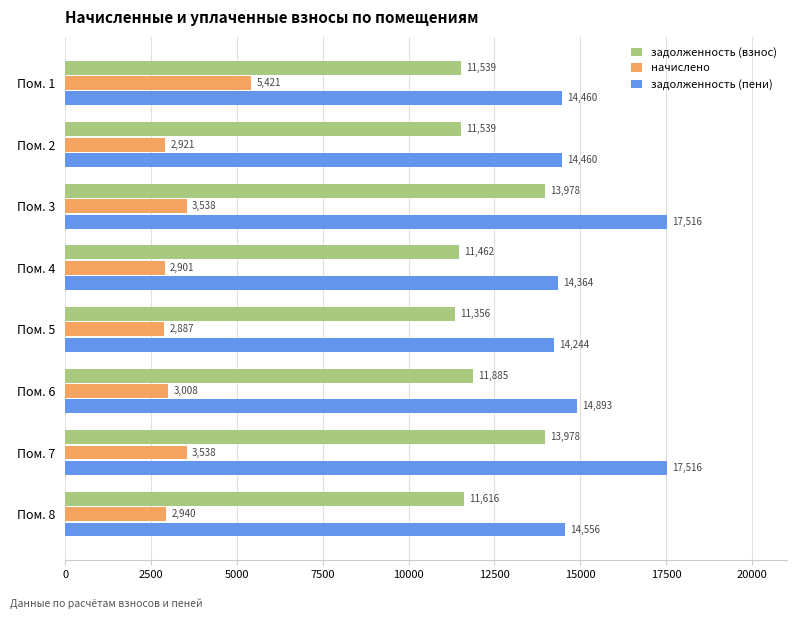

Which series has the widest spread of values?

задолженность (пени)